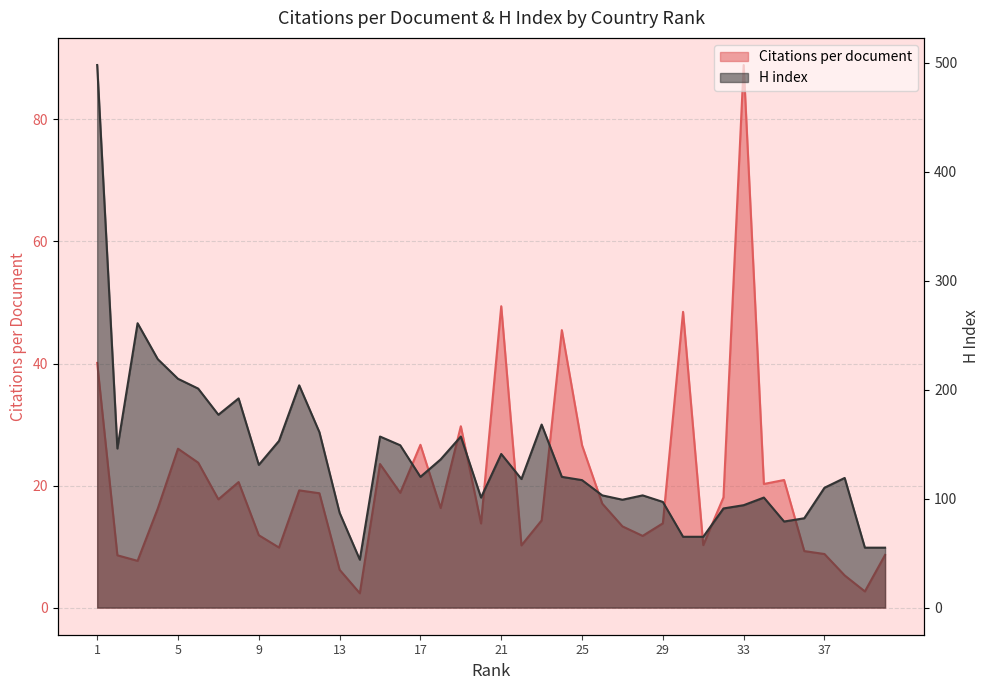

Reading left to right, extract all data points from this chart.

Citations per document: 40.1	8.6	7.7	16.2	26.0	23.8	17.7	20.6	11.9	9.8	19.2	18.7	6.2	2.4	23.5	18.8	26.7	16.3	29.7	13.8	49.4	10.2	14.3	45.5	26.6	17.0	13.3	11.8	13.8	48.5	10.2	18.1	88.9	20.3	20.9	9.3	8.8	5.3	2.6	8.6
H index: 498.0	146.0	261.0	228.0	210.0	201.0	177.0	192.0	131.0	153.0	204.0	161.0	87.0	44.0	157.0	149.0	120.0	136.0	157.0	101.0	141.0	118.0	168.0	120.0	117.0	103.0	99.0	103.0	97.0	65.0	65.0	91.0	94.0	101.0	79.0	82.0	110.0	119.0	55.0	55.0